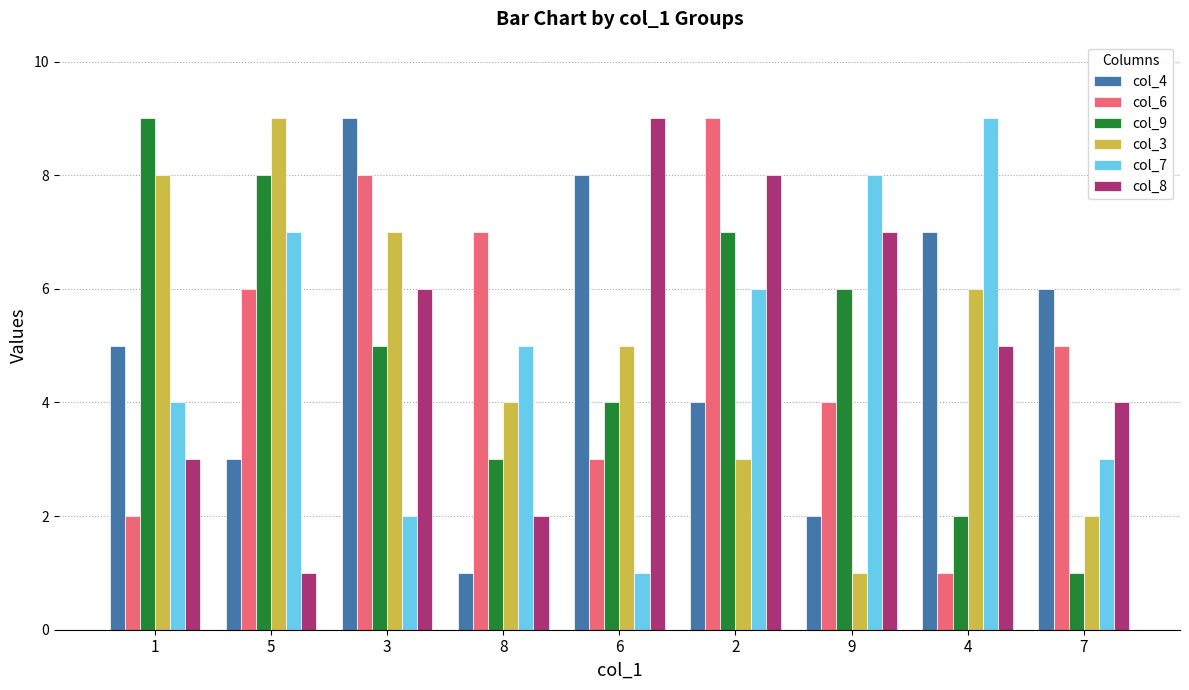

Reading left to right, what are all the values shown in this chart?

col_4: 5	3	9	1	8	4	2	7	6
col_6: 2	6	8	7	3	9	4	1	5
col_9: 9	8	5	3	4	7	6	2	1
col_3: 8	9	7	4	5	3	1	6	2
col_7: 4	7	2	5	1	6	8	9	3
col_8: 3	1	6	2	9	8	7	5	4